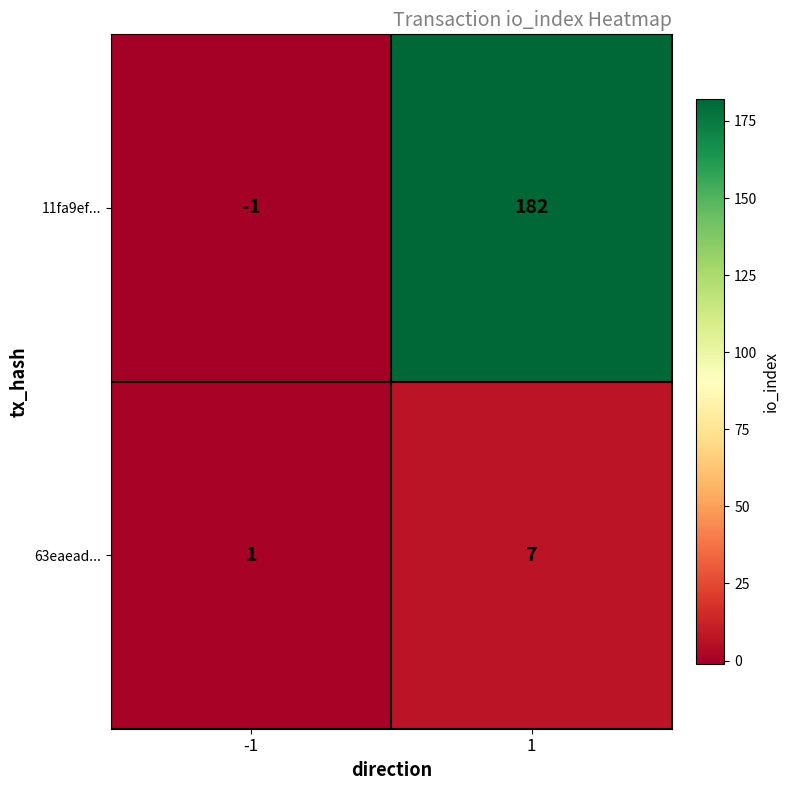

What is the sum of all 63eaead... values?

8